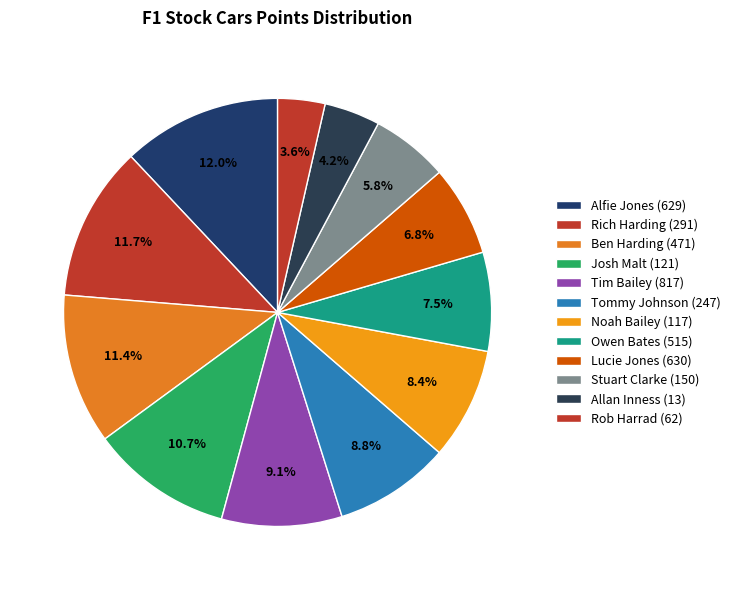

How many slices are in this pie chart?

12